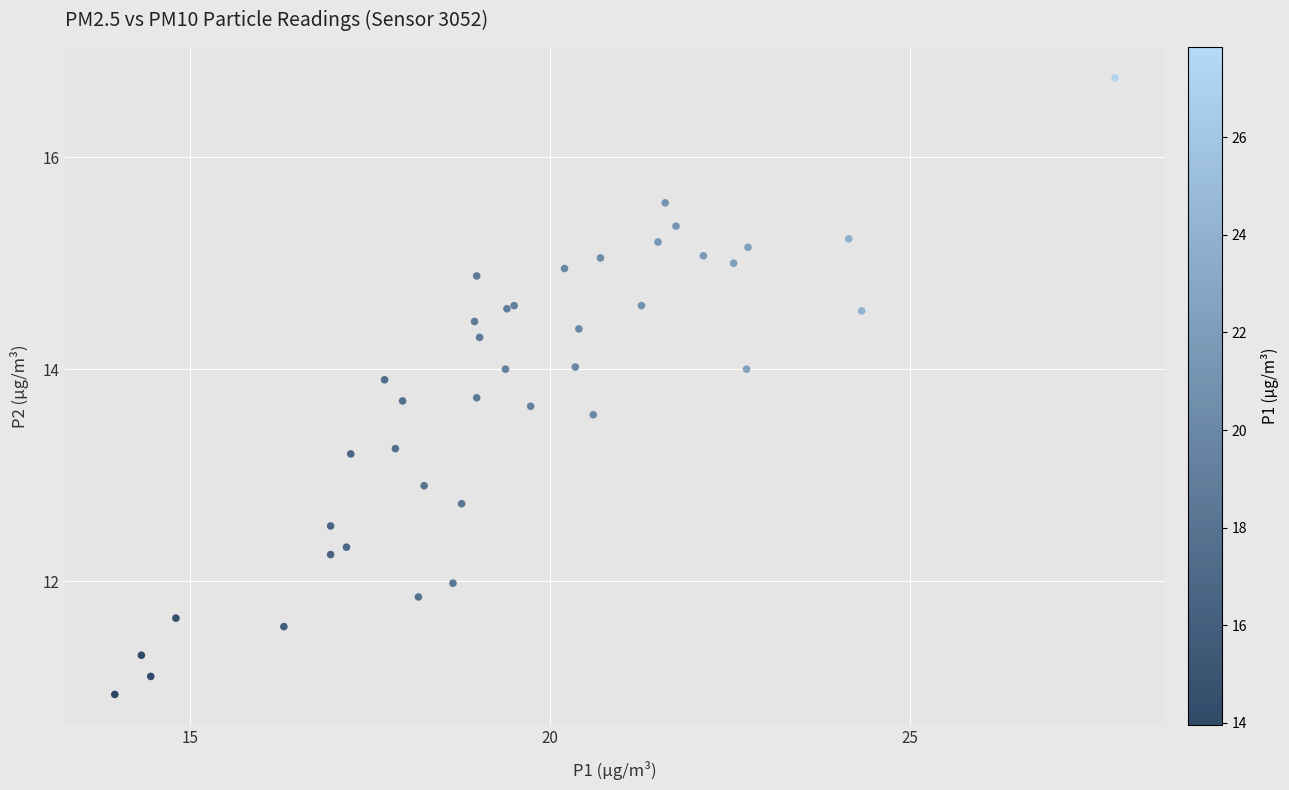

What Y value in the scatter plot is closest to 13?

12.9